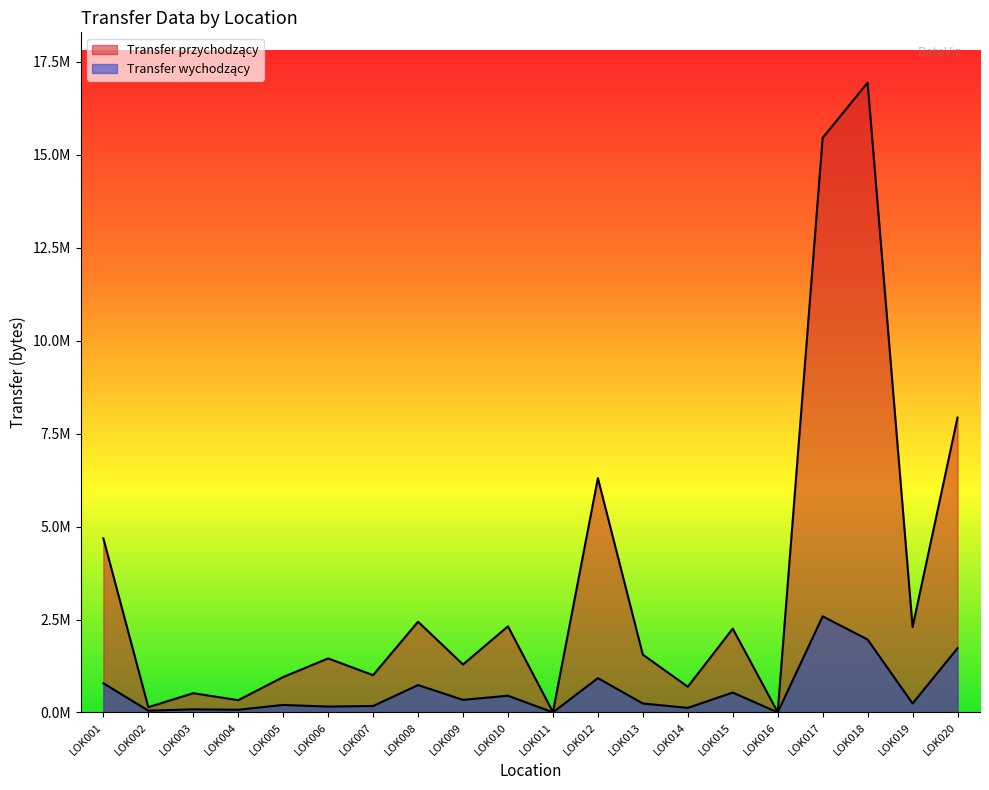

Does the chart have visible grid lines?

No